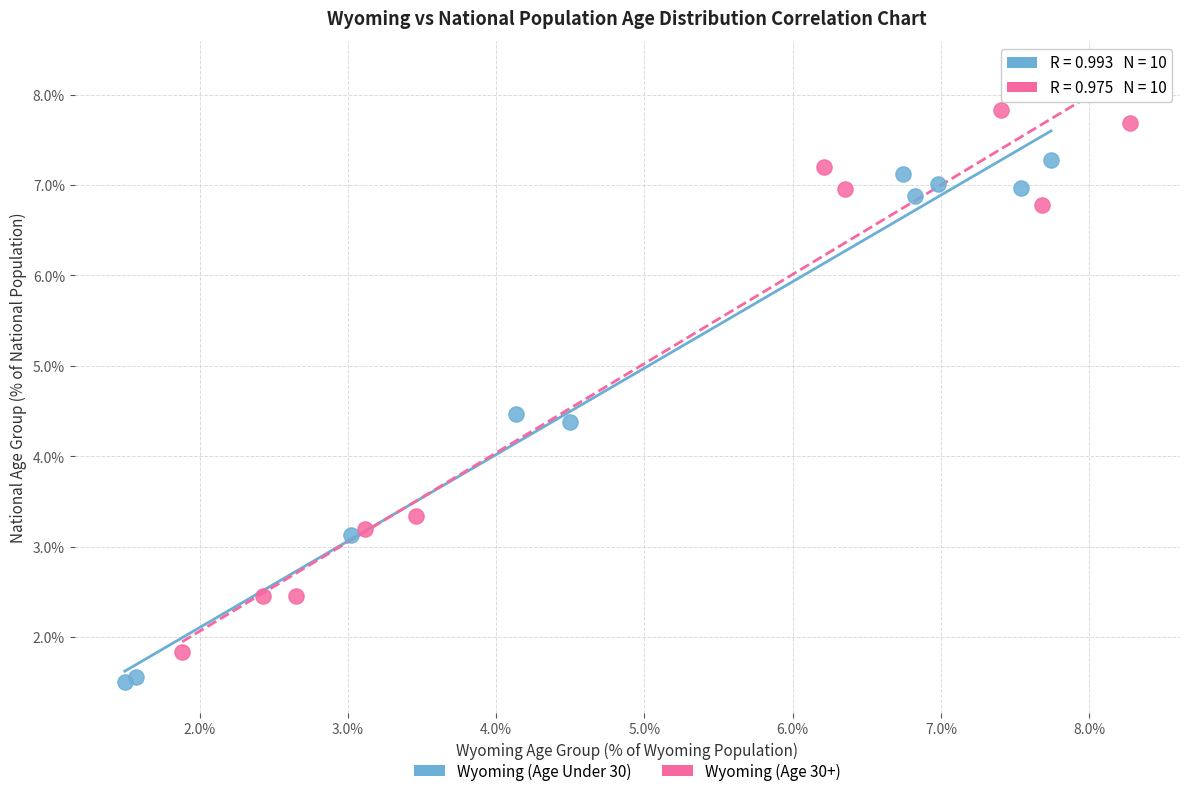

Which series has the largest Y range (max minus min)?

Wyoming (Age 30+)